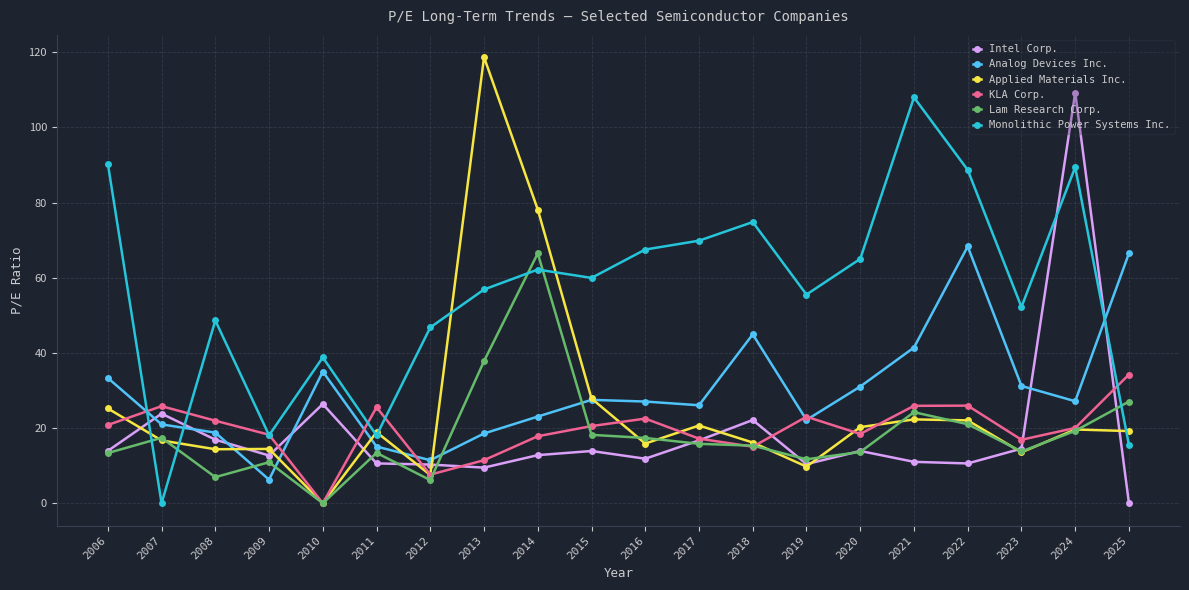

The value of Monolithic Power Systems Inc. at 2012 is 46.8. True or false?

True